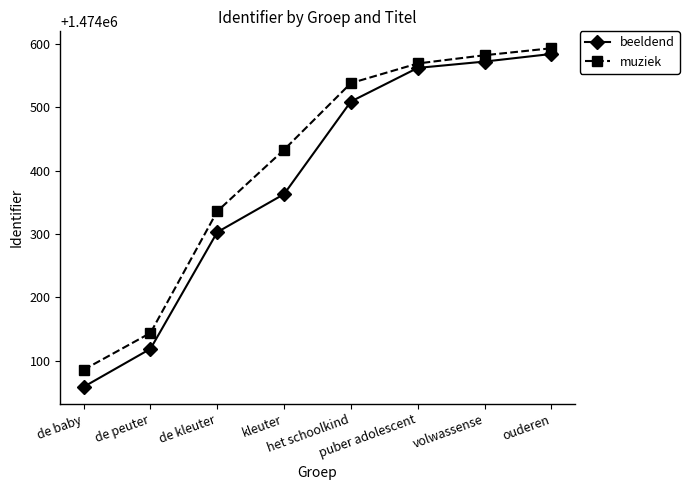

The beeldend series shows 2498465 at de kleuter. True or false?

False